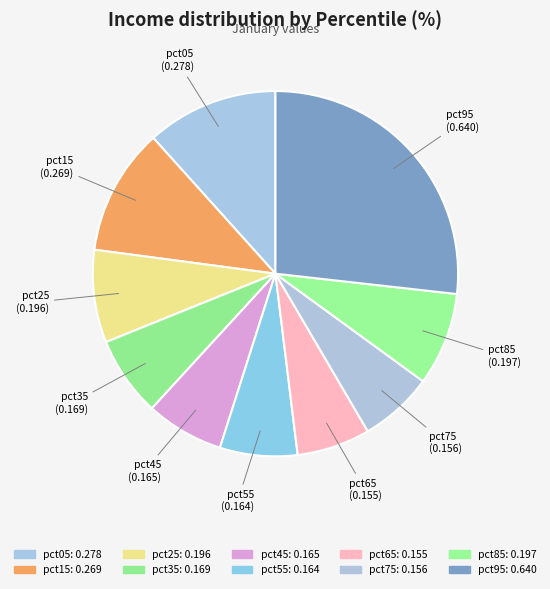

What is the total percentage of pct55 and pct95?

33.6%